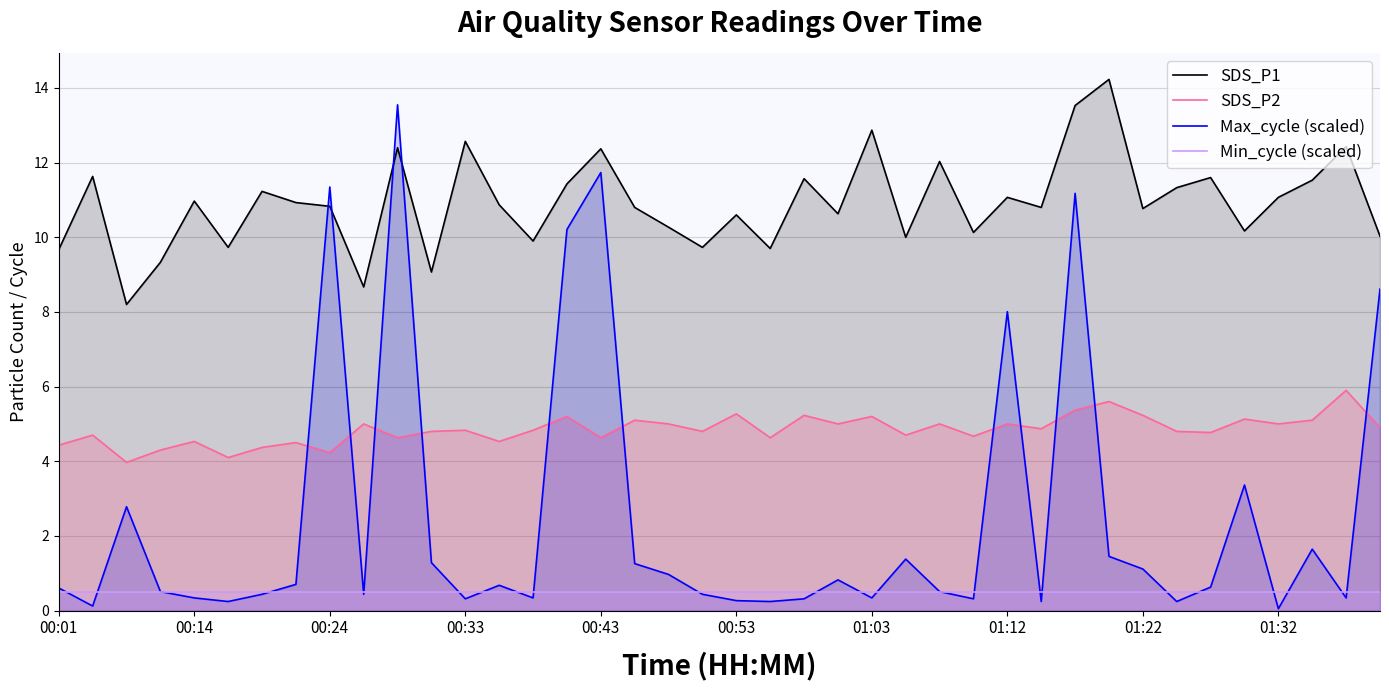

True or false: SDS_P2 has more than 2 points higher than both neighbors.

True